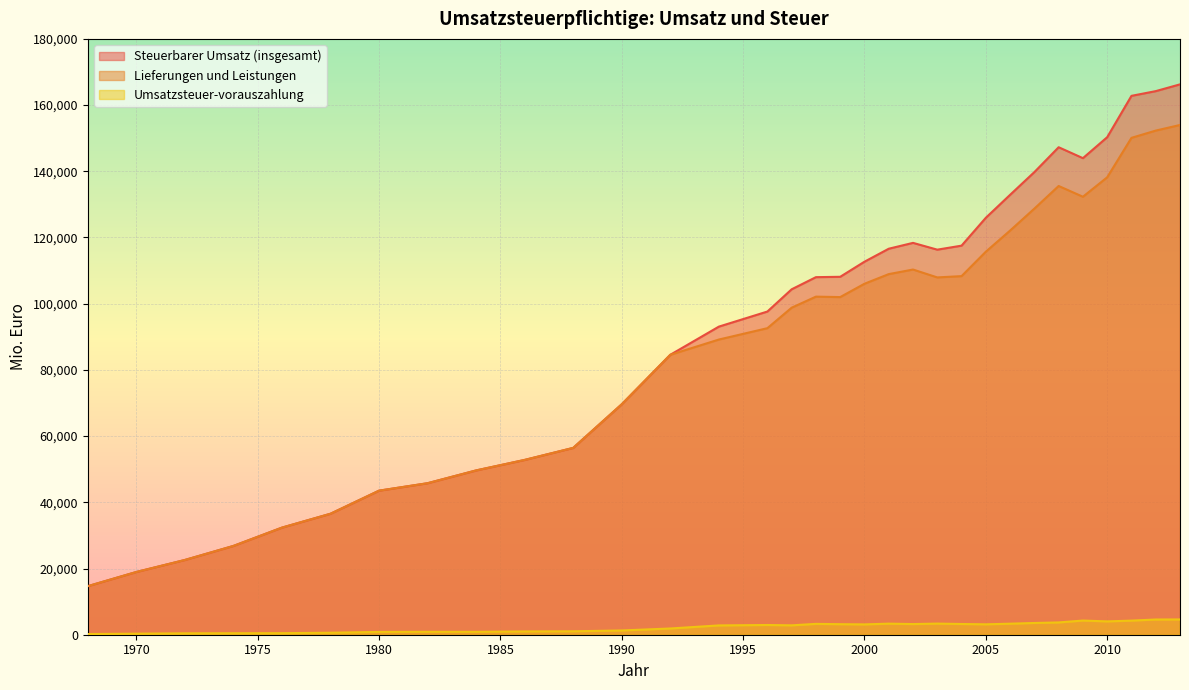

How many values in the Steuerbarer Umsatz (insgesamt) series exceed 108019?

16